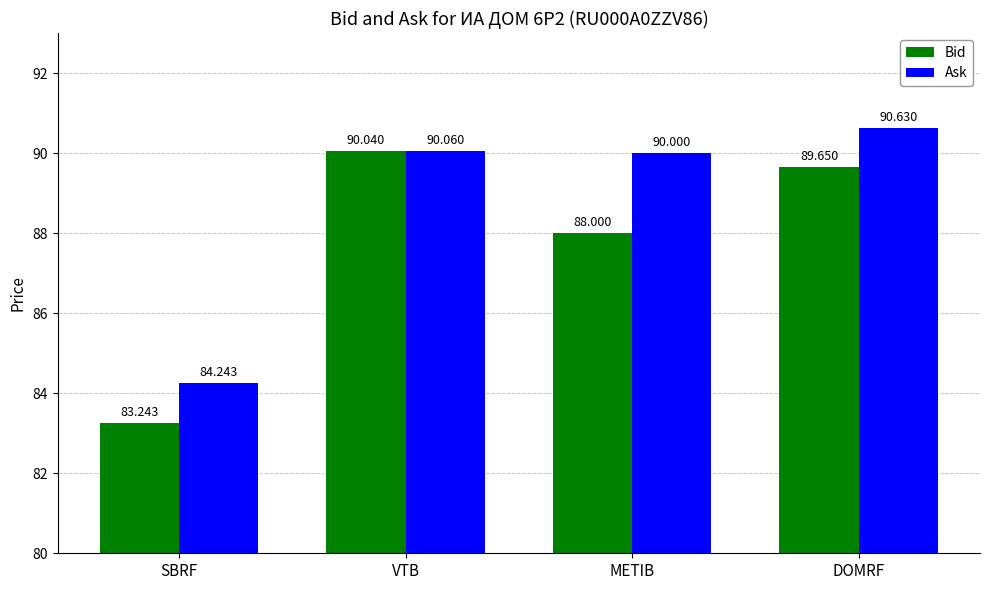

What is the difference between the maximum and second lowest values in the Ask series?

0.6